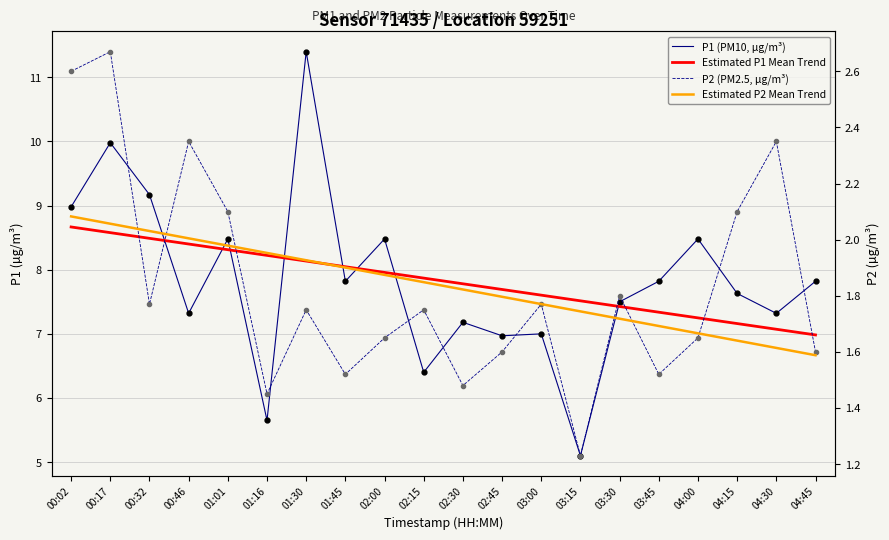

The value of P1 (PM10, µg/m³) at 02:00 is 3.3. True or false?

False